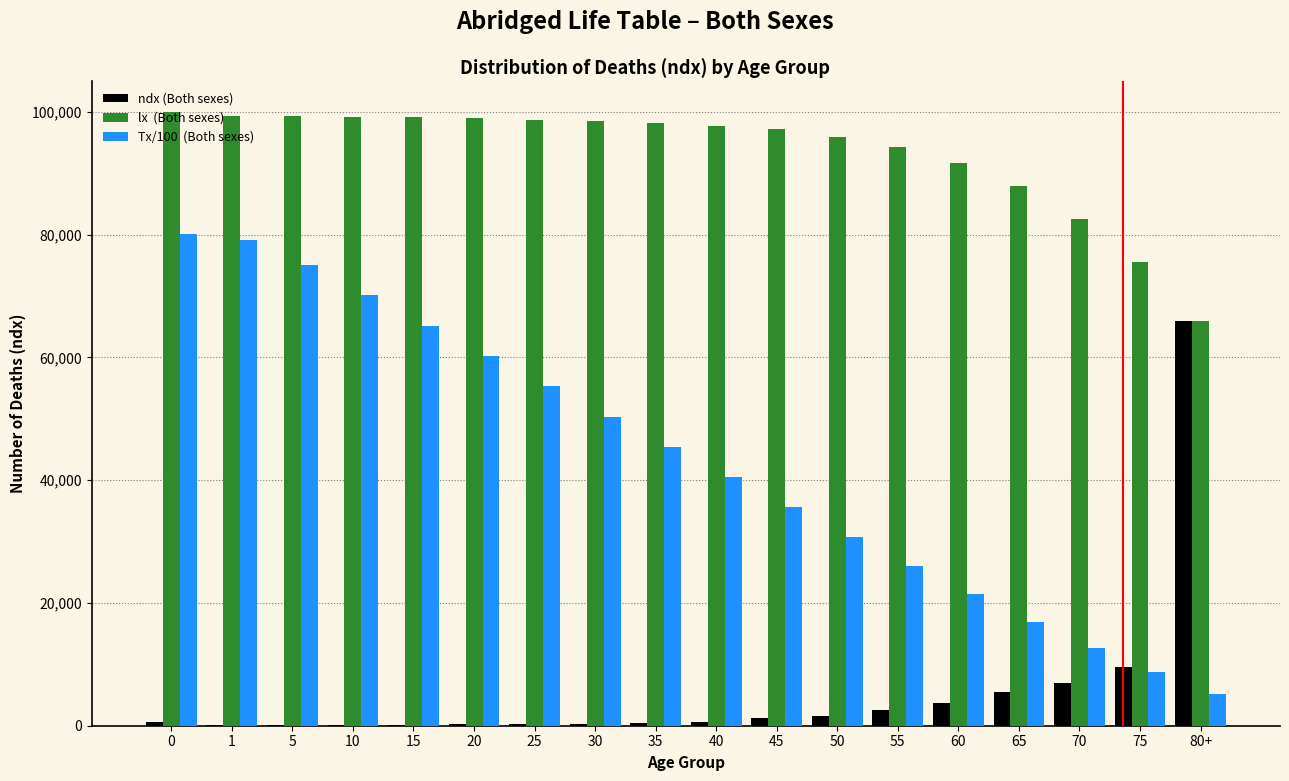

What is the greatest value displayed?

100000.0